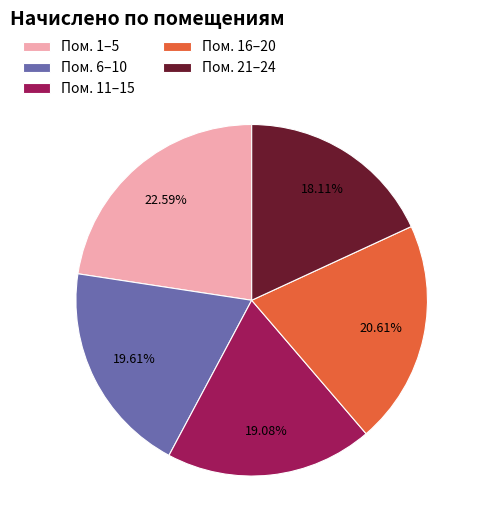

Which has a higher value, Пом. 1–5 or Пом. 16–20?

Пом. 1–5